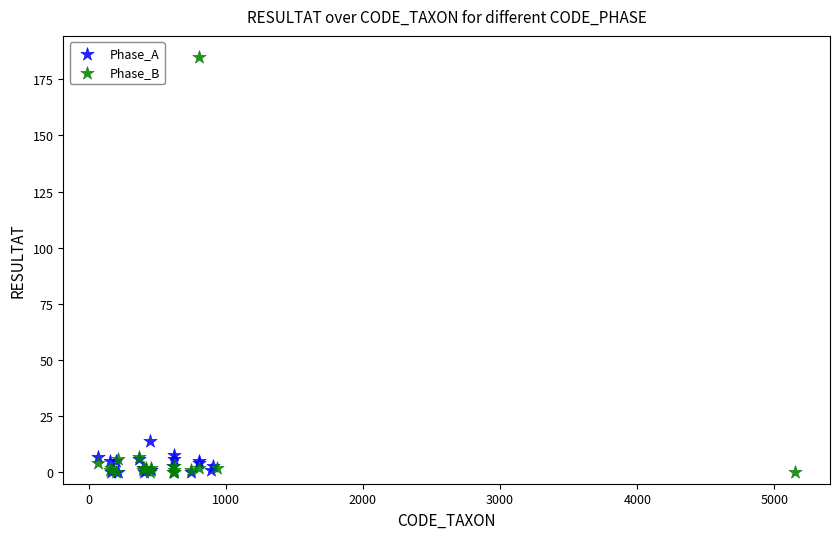

Which series has the widest spread of Y values?

Phase_B